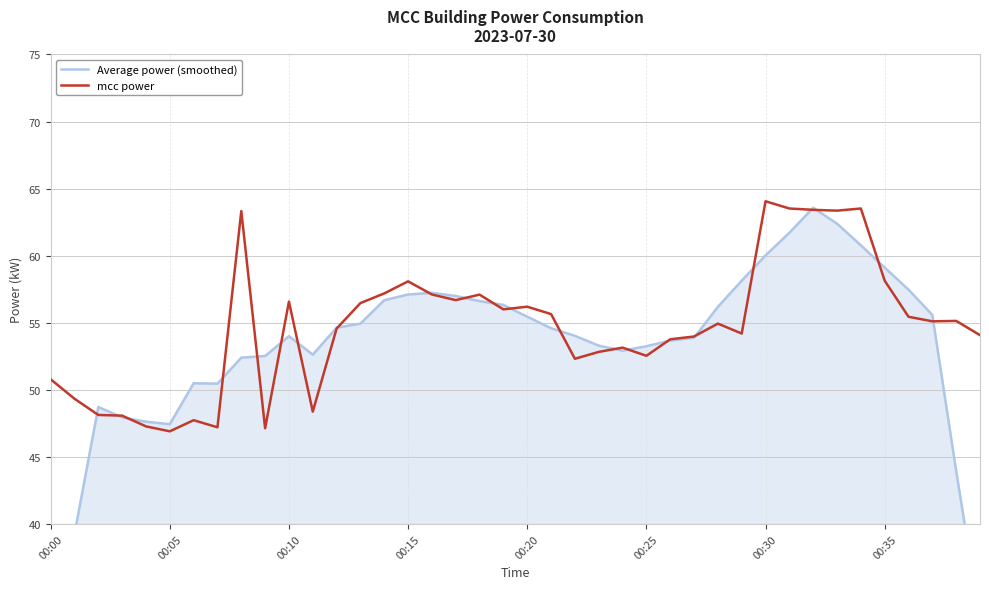

At which label does Average power (smoothed) reach its peak?

32